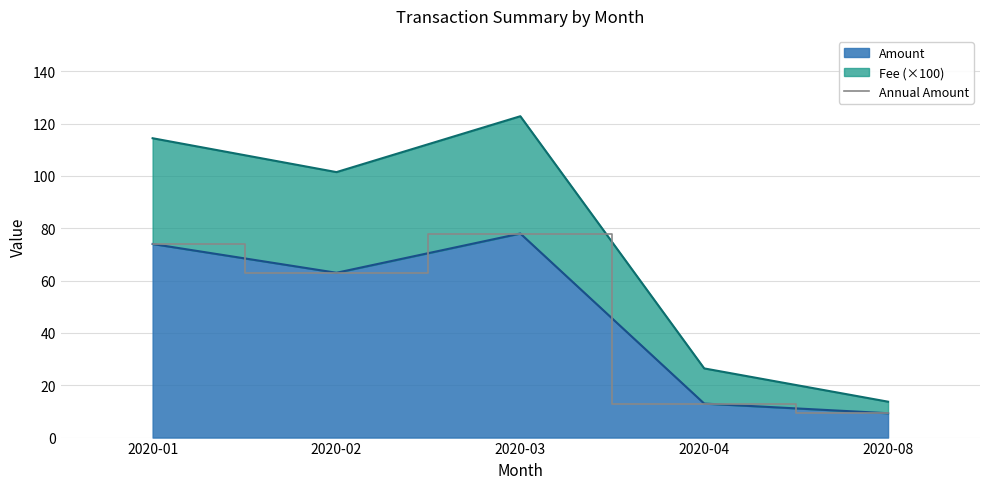

Approximately how many times larger is the value at 2020-04 compared to 2020-08?

1.4